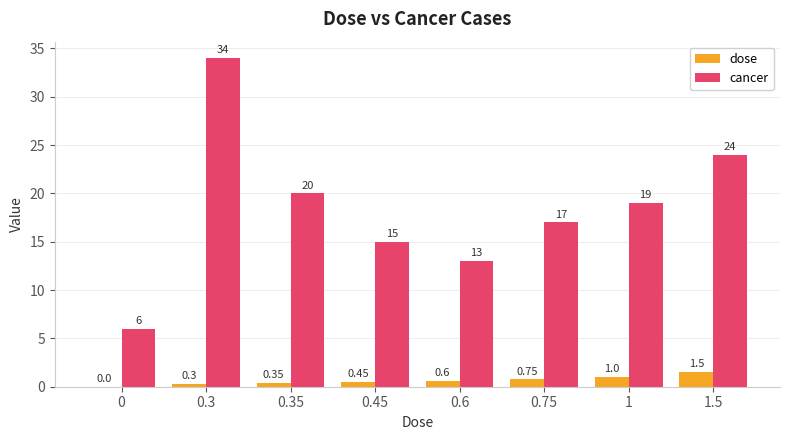

What is the sum of the dose values at 0.6 and 0.75?

1.4